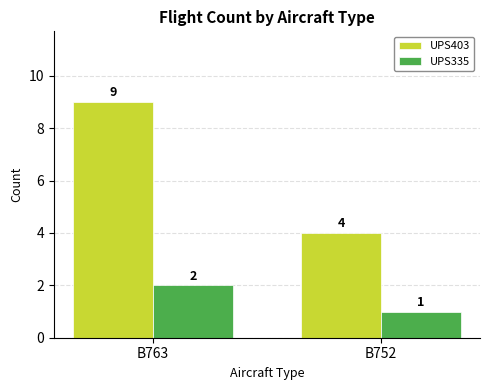

The value of UPS403 at B752 is 4. True or false?

True